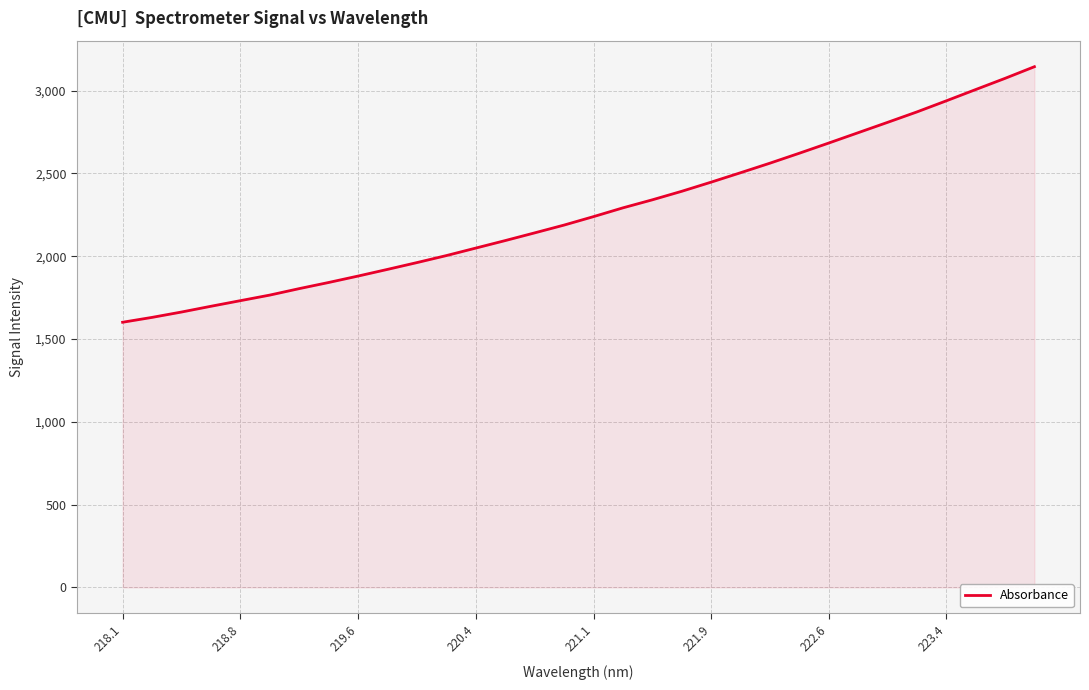

What is the difference between the maximum and minimum values?

1542.9